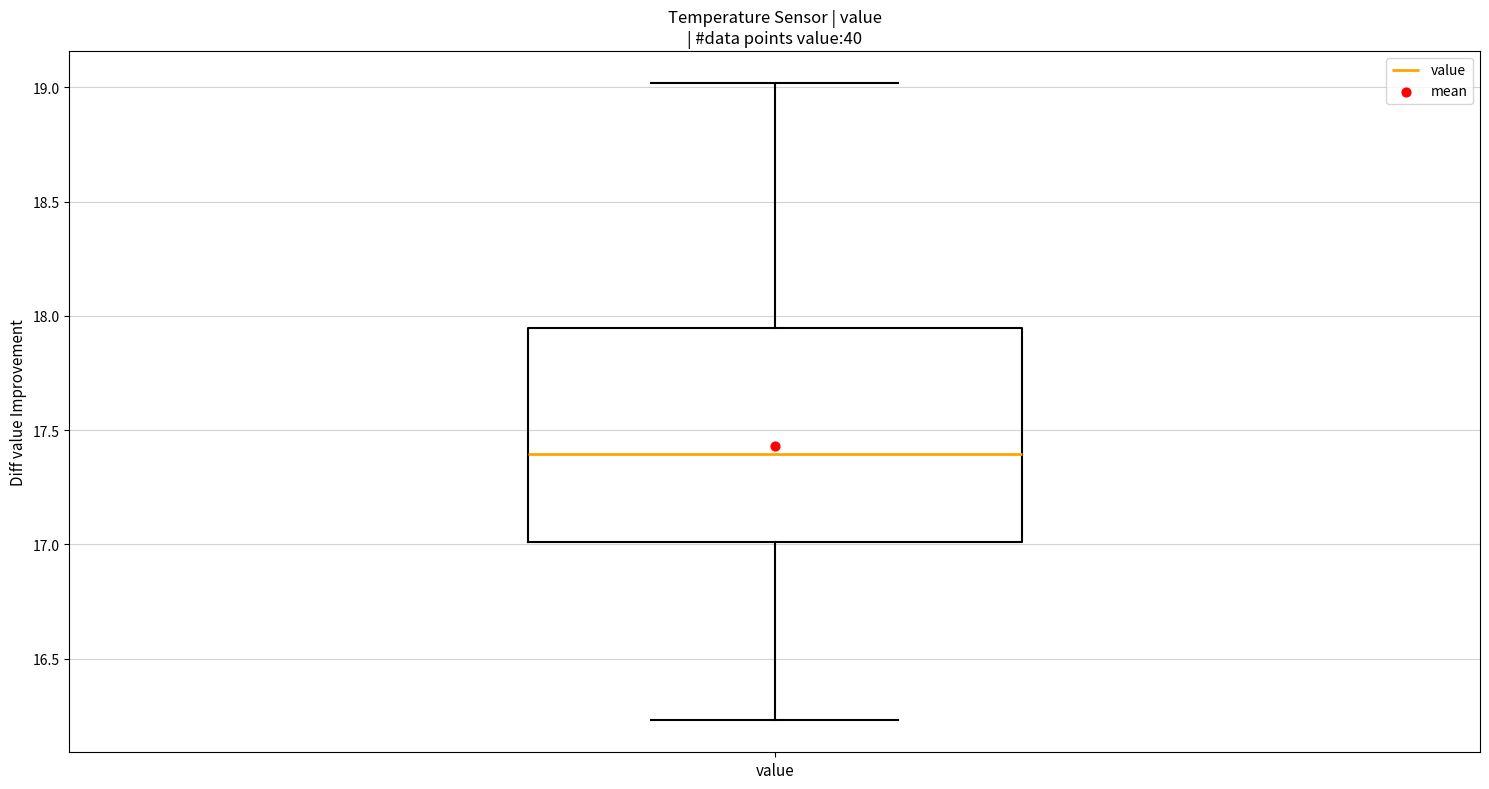

Where is the lower edge of the box for value on the y-axis? The values are not printed on the chart, so give them approximately, as read against the axis.

17.00